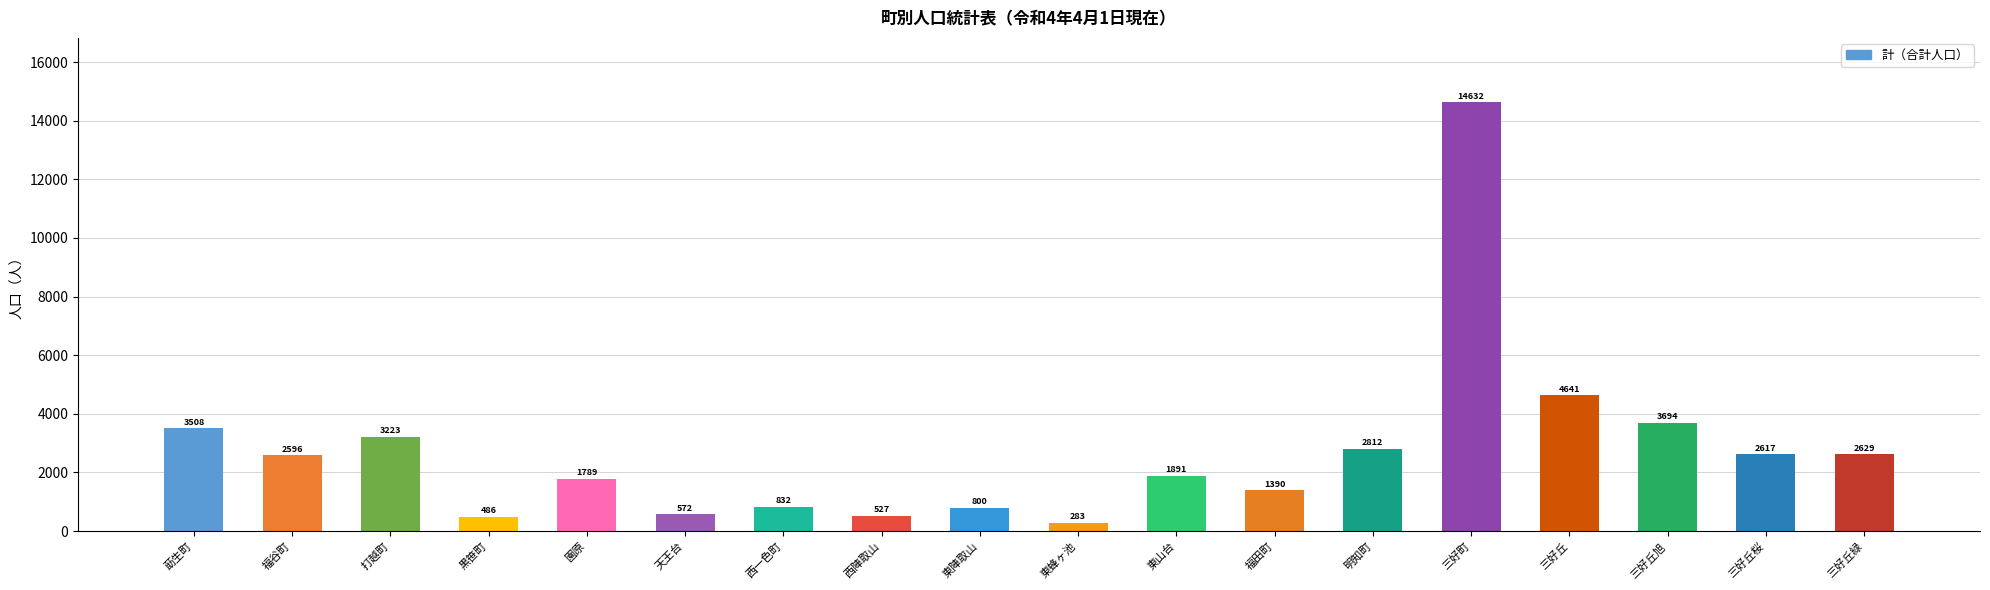

How many series are shown in this chart?

1